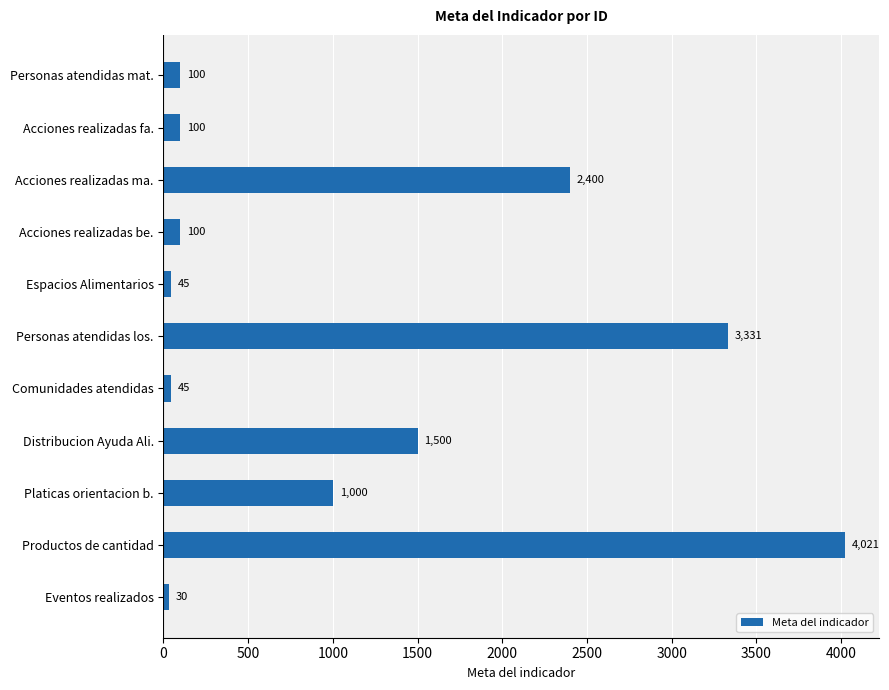

Reading top to bottom, extract all data points from this chart.

100	100	2400	100	45	3331	45	1500	1000	4021	30